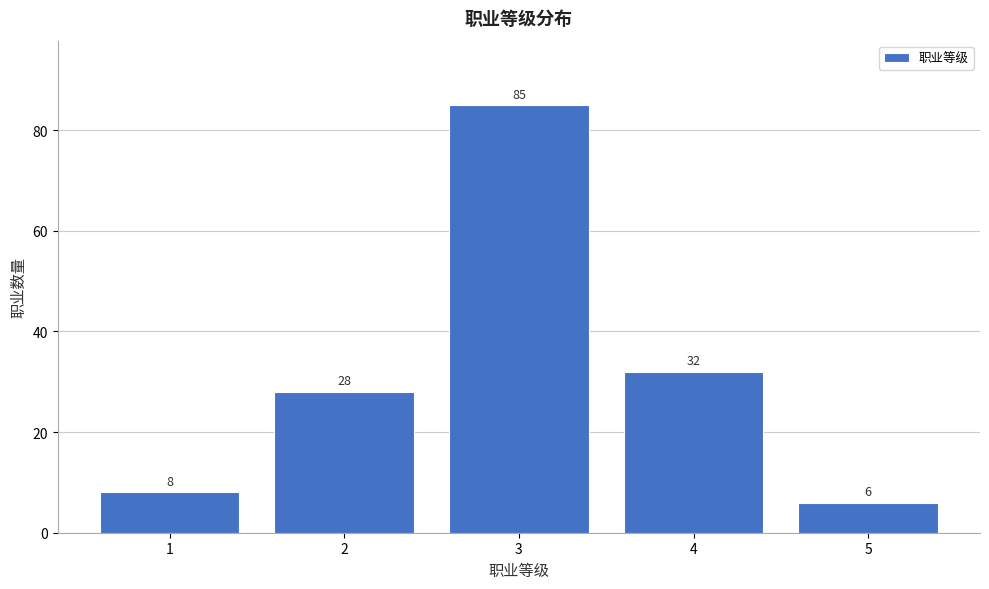

Reading right to left, list all the values displayed in this chart.

5=6	4=32	3=85	2=28	1=8